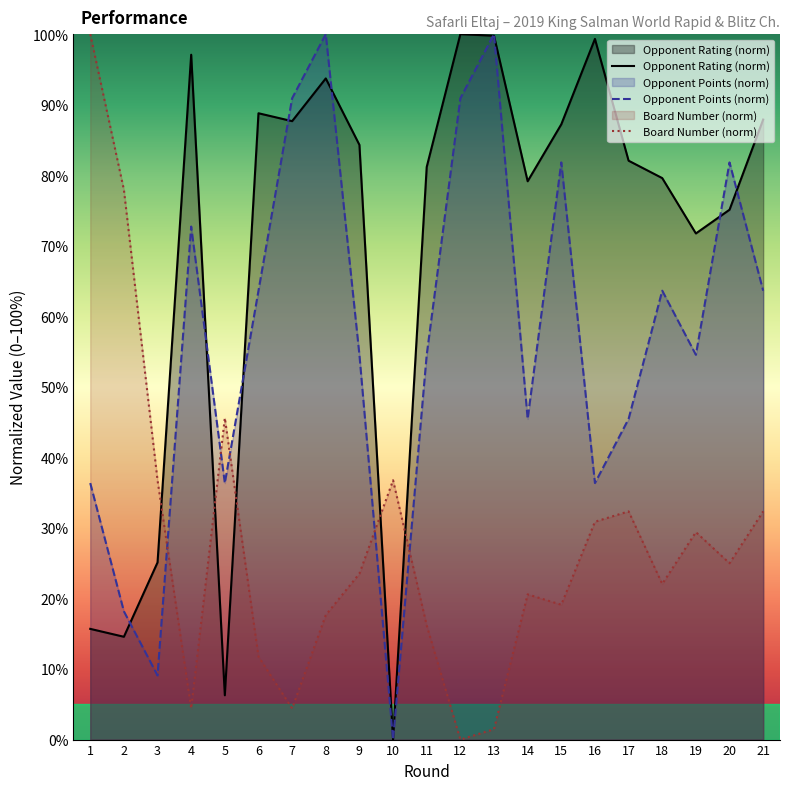

How many interior local peaks does the Board Number (norm) series have?

5